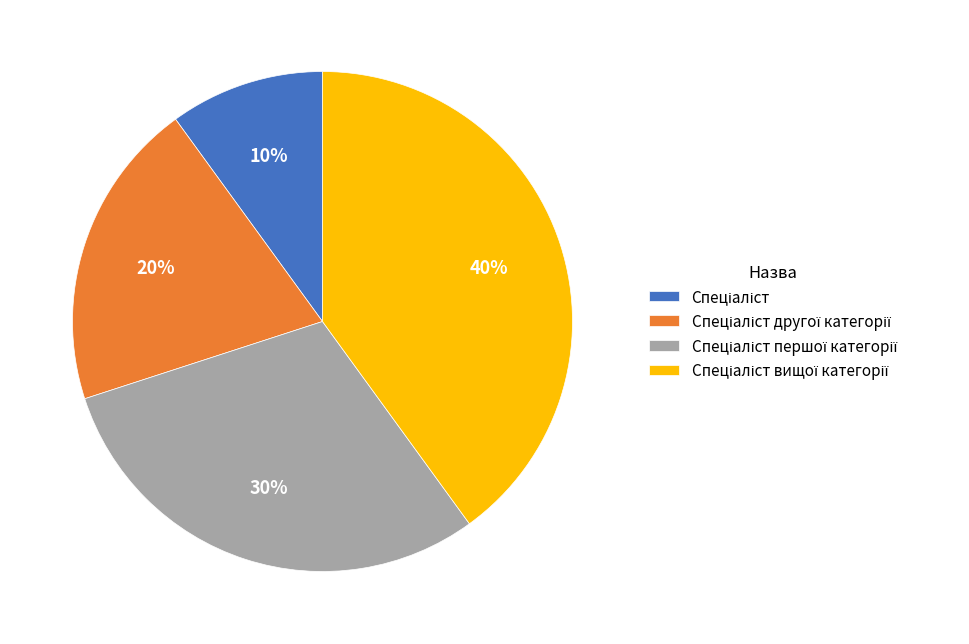

Is there a majority slice in this chart?

No